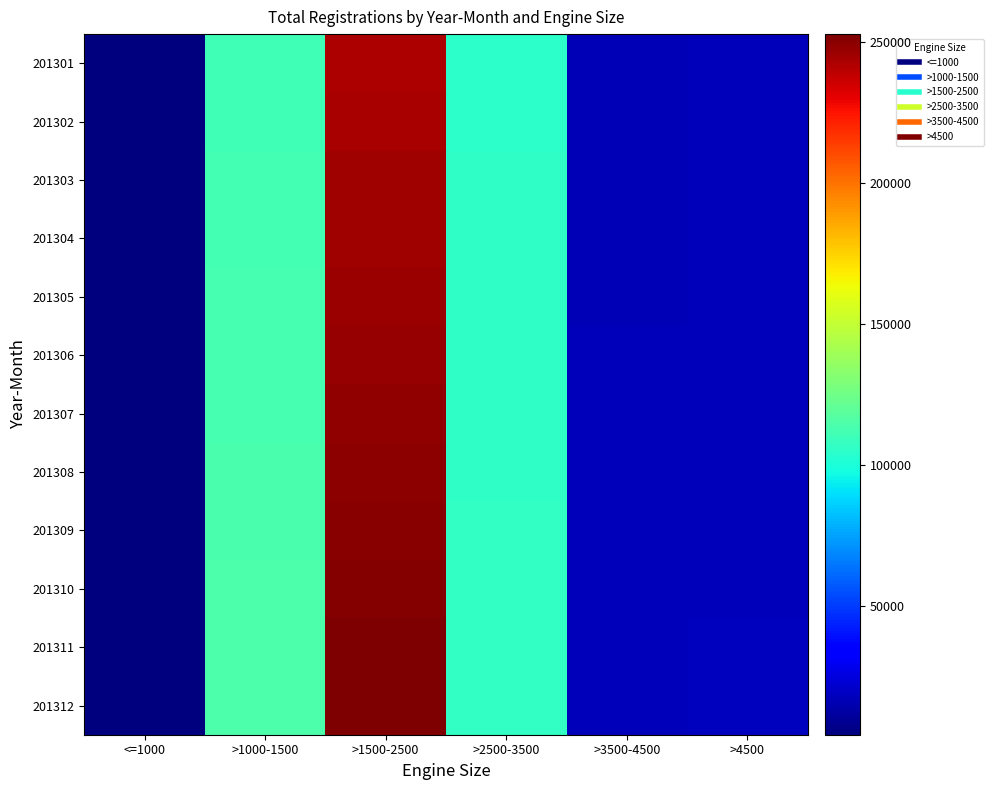

Which series changed the most between >2500-3500 and >4500?

201312